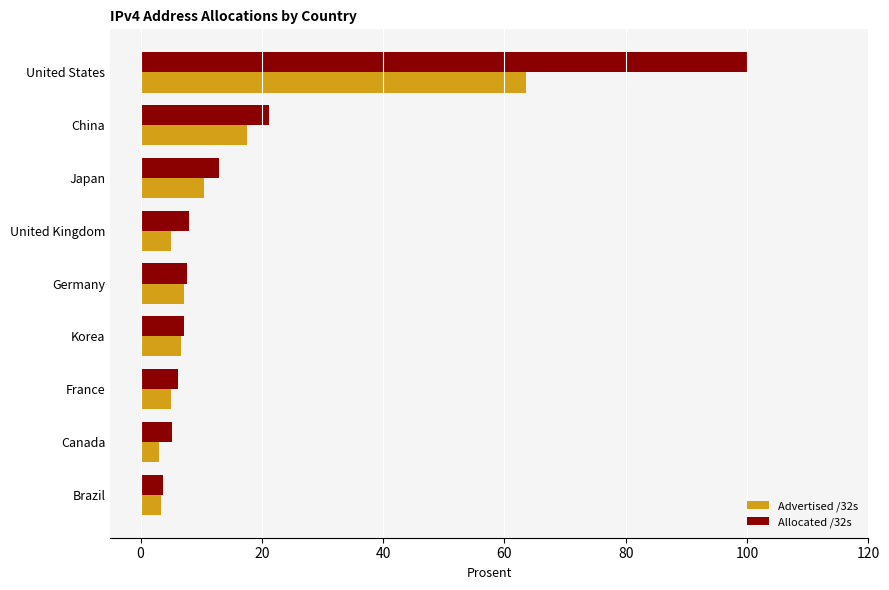

What is the minimum value for Allocated /32s?

3.8